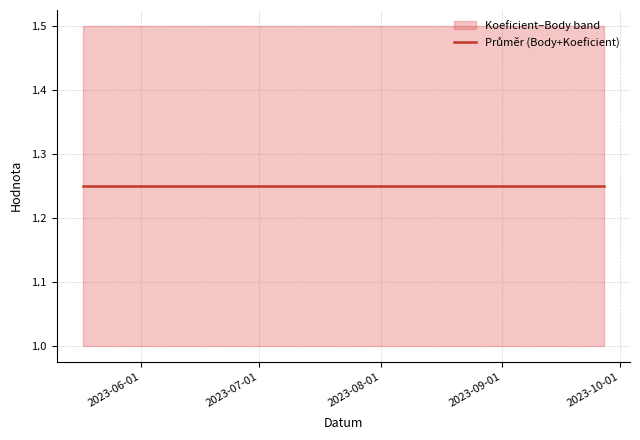

Does the chart have visible grid lines?

Yes